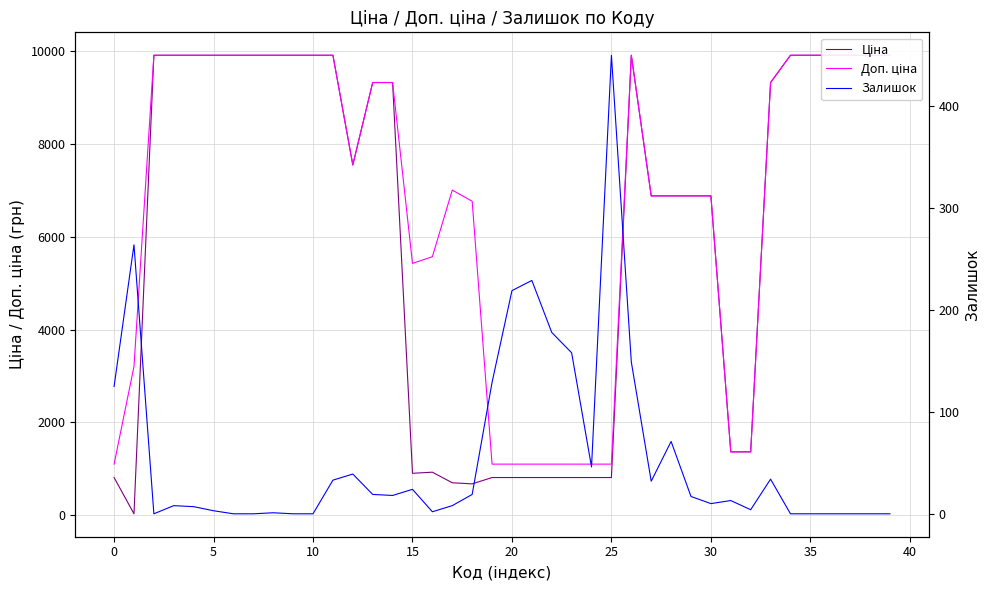

What is the label of the 17th point from the right?

23